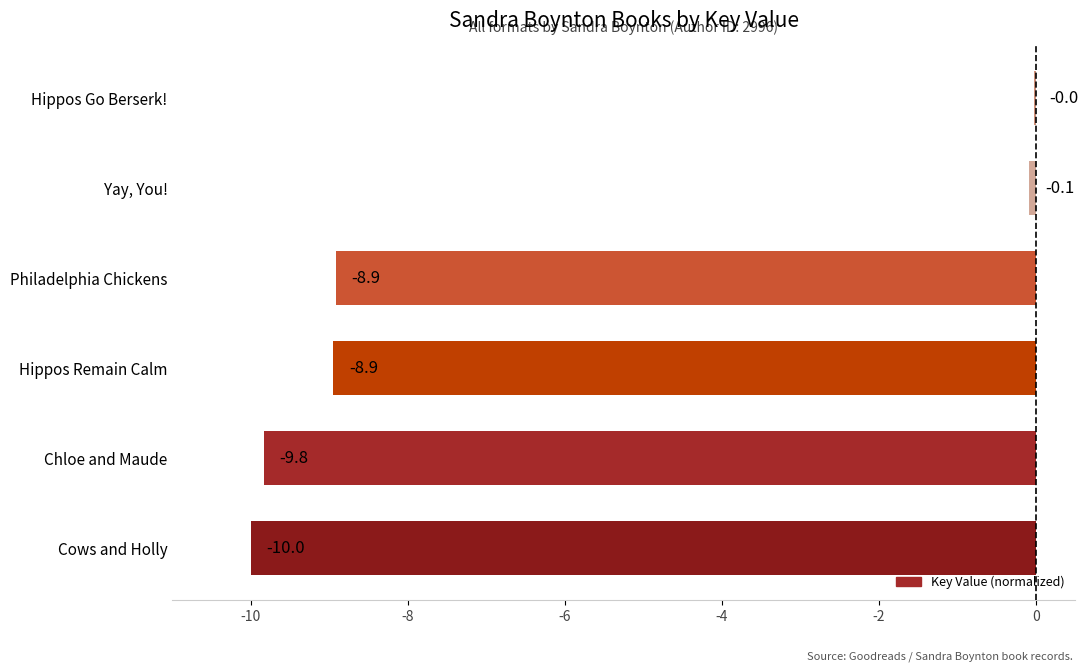

What is the change in value from Yay, You! to Hippos Go Berserk!?

+0.1